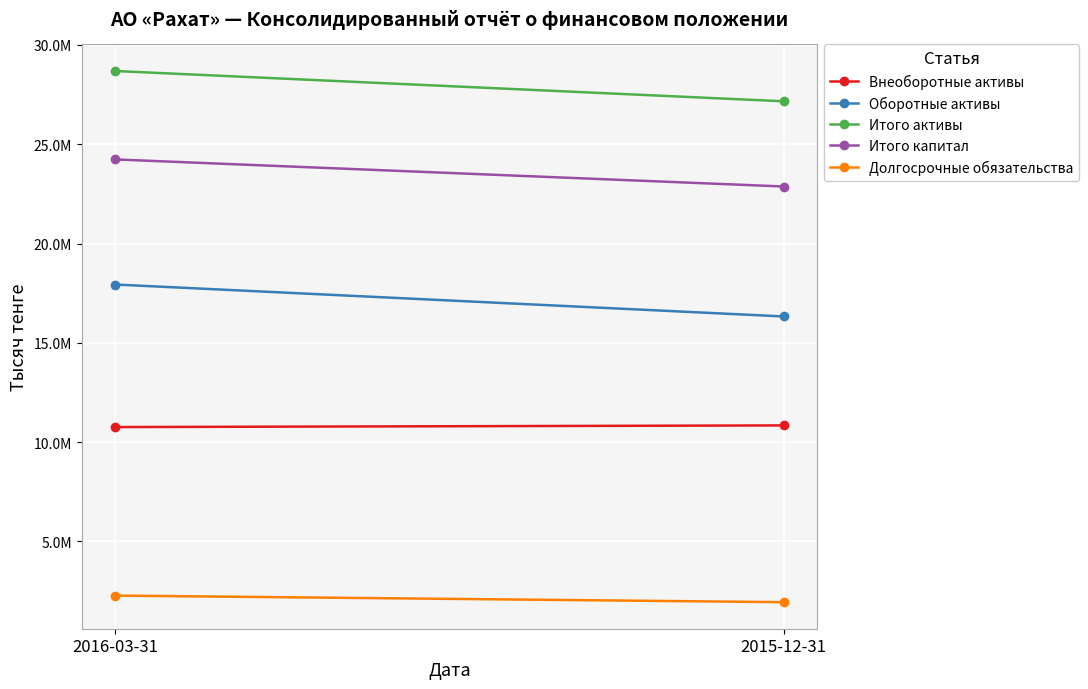

What is the label of the 1st point from the right?

2015-12-31